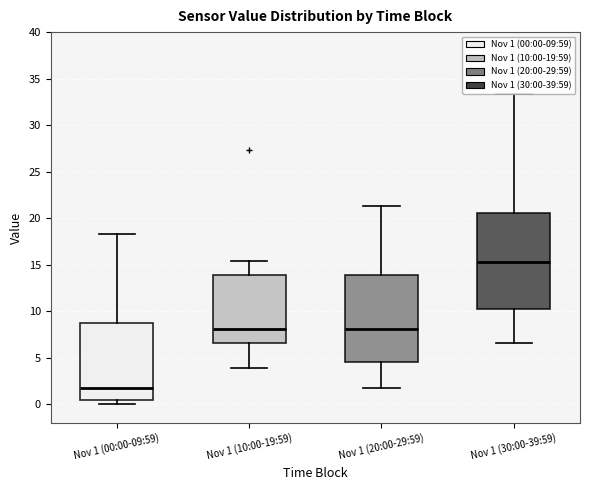

Reading left to right, read every box against the y-axis: the position of its median line, the range the box covers, and the ends of its whiskers. The values are not printed on the chart, so give them approximately, as read against the axis.

Nov 1 (00:00-09:59): median 2.0, box 0.5 to 9.0, whiskers 0.0 to 18.5
Nov 1 (10:00-19:59): median 8.0, box 6.5 to 14.0, whiskers 4.0 to 15.5
Nov 1 (20:00-29:59): median 8.0, box 4.5 to 14.0, whiskers 2.0 to 21.5
Nov 1 (30:00-39:59): median 15.5, box 10.0 to 20.5, whiskers 6.5 to 33.5